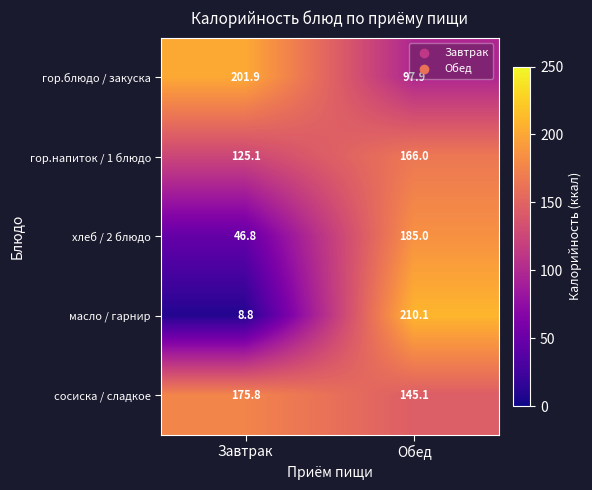

Which category has the lowest value across all series?

Завтрак